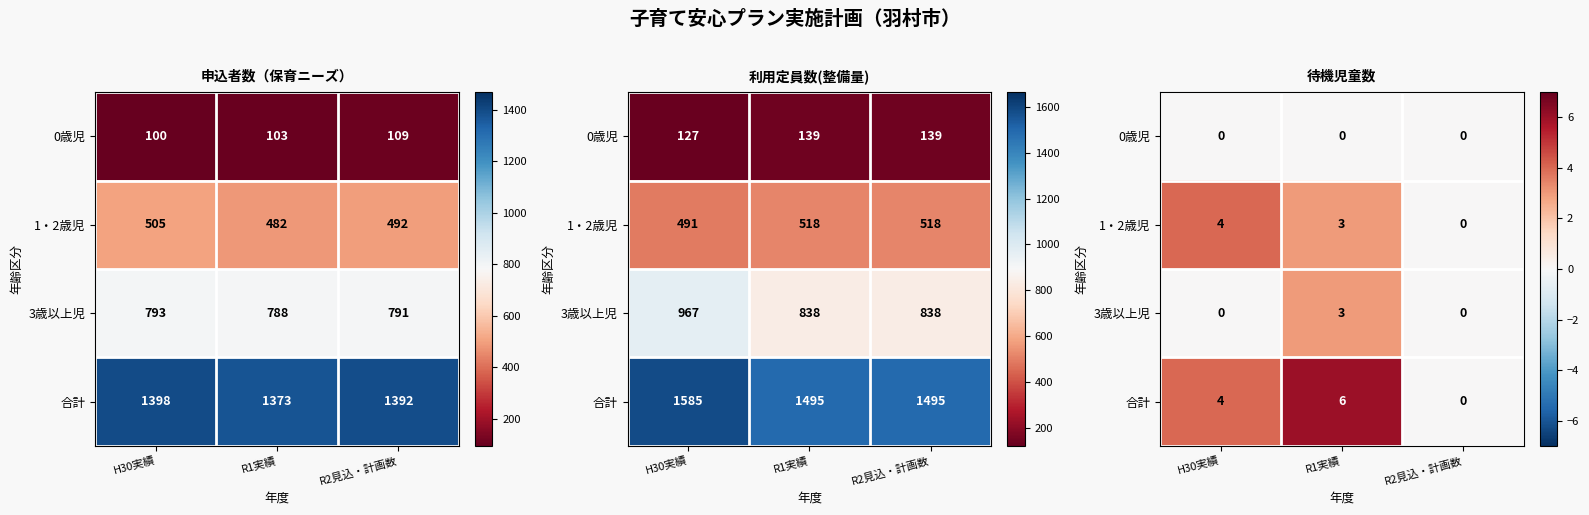

The 合計 series shows 0 at R2見込・計画数. True or false?

True